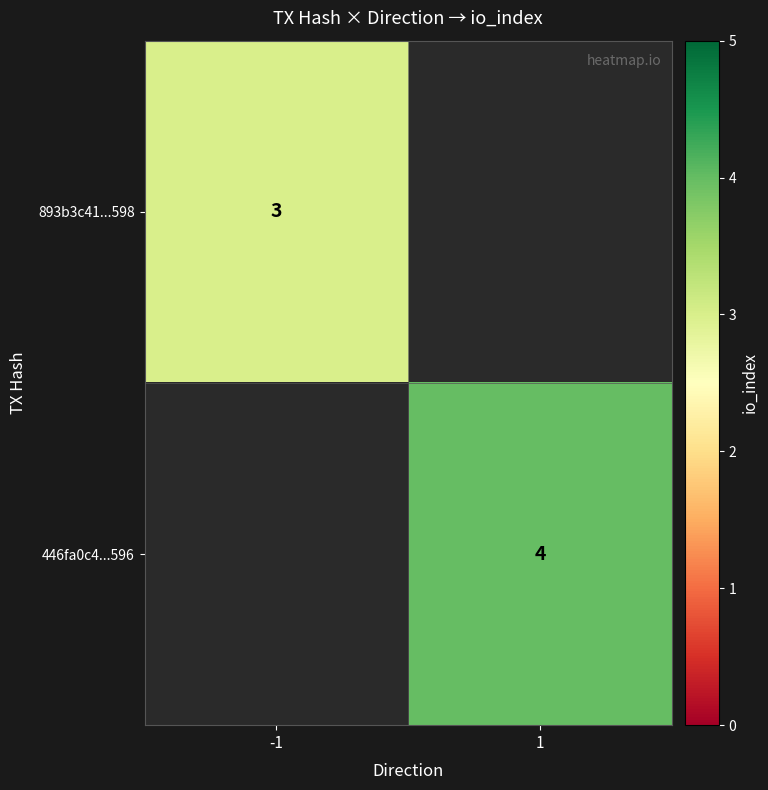

Is it true that 446fa0c4...596 equals 4 at 1?

True